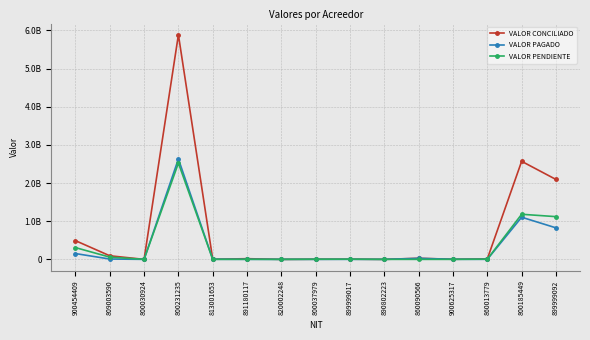

Reading right to left, list all the values displayed in this chart.

VALOR CONCILIADO: 899999092=2094296355	800185449=2570016072	860013779=12409606	900625317=2761753	860090566=28745434	890802223=130230	899999017=5411917	800037979=4086185	820002248=108600	891180117=17791546	813001653=3629529	800231235=5886410138	800030924=179810	809003590=94159076	900454409=490891850
VALOR PAGADO: 899999092=826082859	800185449=1104809981	860013779=1124250	900625317=2727753	860090566=26463769	890802223=0	899999017=1000000	800037979=0	820002248=108600	891180117=1000000	813001653=3009858	800231235=2631459445	800030924=179810	809003590=8949879	900454409=152256208
VALOR PENDIENTE: 899999092=1119693619	800185449=1182077285	860013779=5387150	900625317=0	860090566=72865	890802223=130230	899999017=4411917	800037979=3682045	820002248=0	891180117=2265855	813001653=155671	800231235=2523814781	800030924=0	809003590=58793227	900454409=308662520